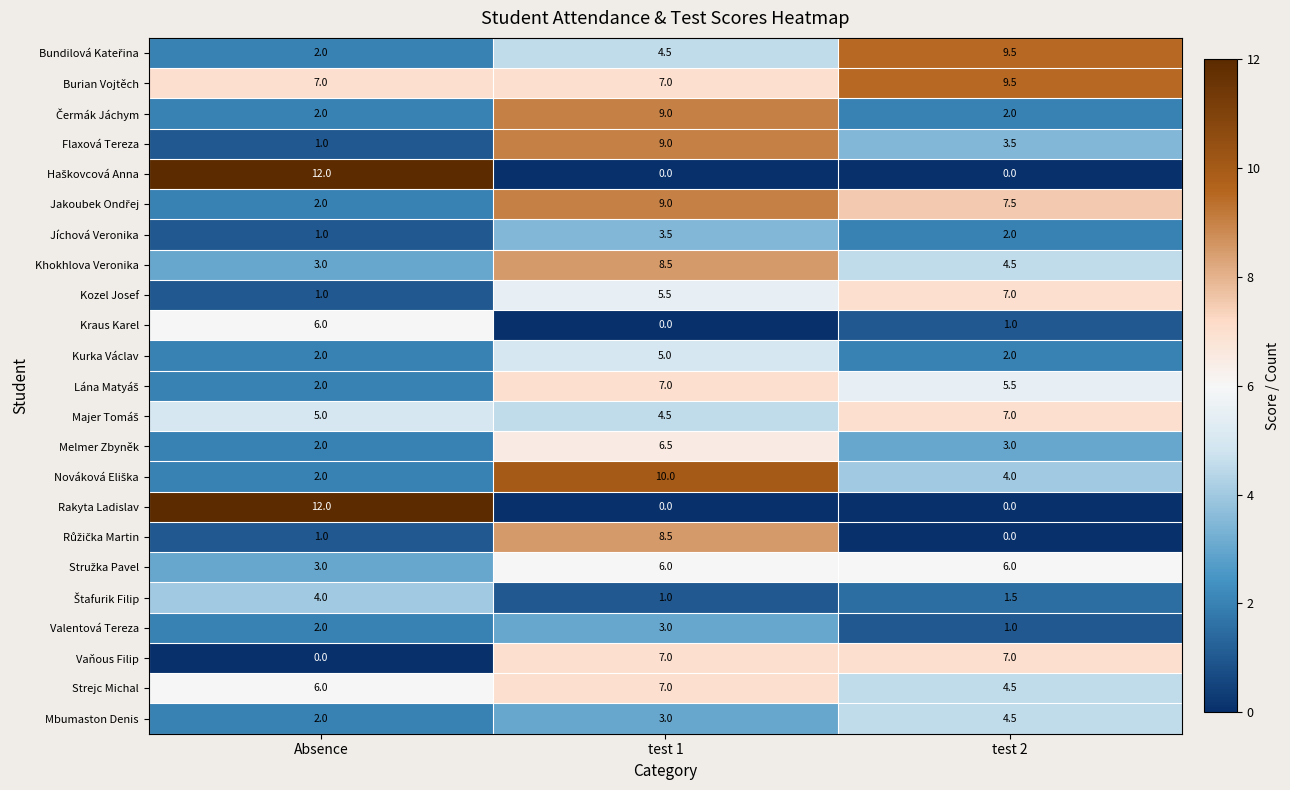

At which label is Melmer Zbyněk closest to 4?

test 2